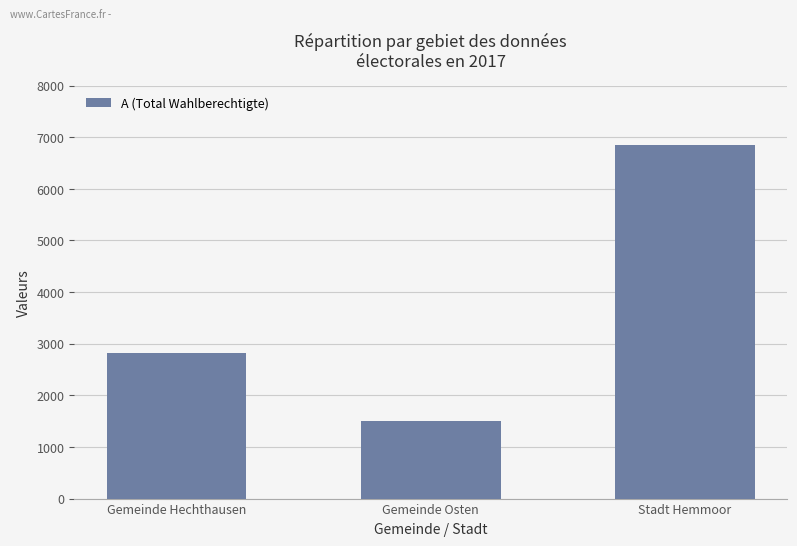

Between Gemeinde Hechthausen and Stadt Hemmoor, which is larger?

Stadt Hemmoor